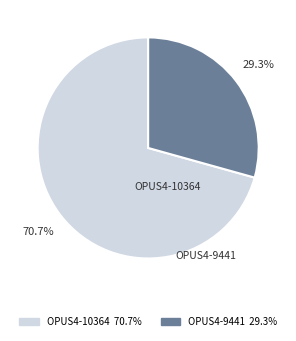

To the nearest percent, what percentage of the pie is OPUS4-9441?

29%